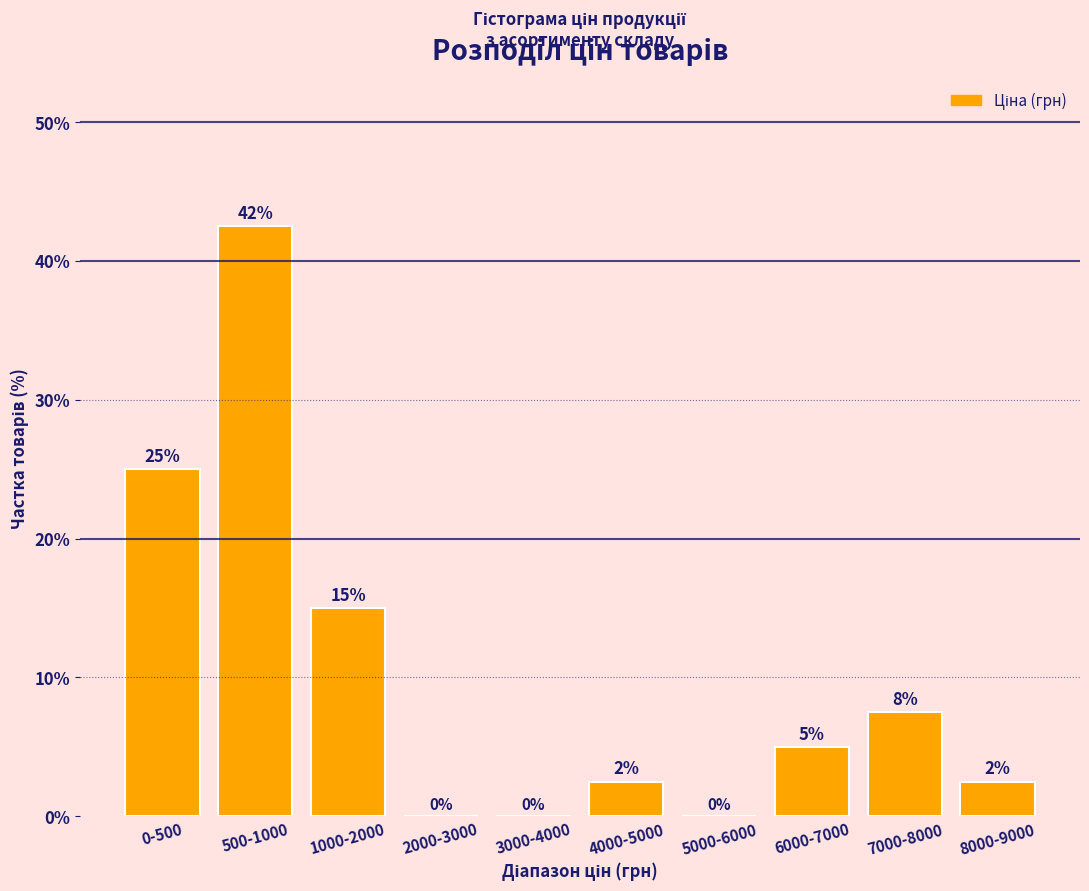

At which label does the data first exceed 5?

0-500